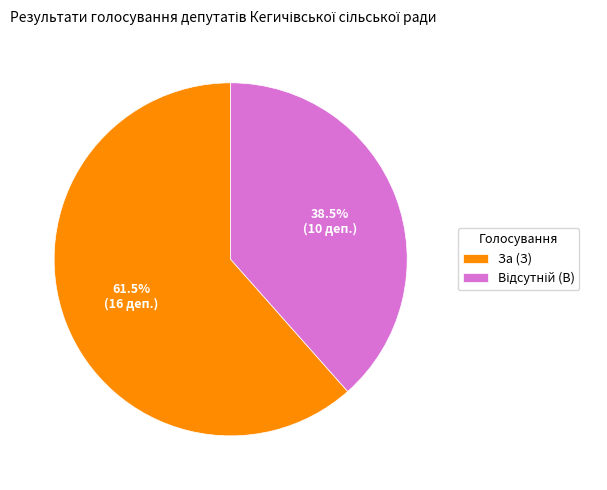

How many segments does this pie chart have?

2